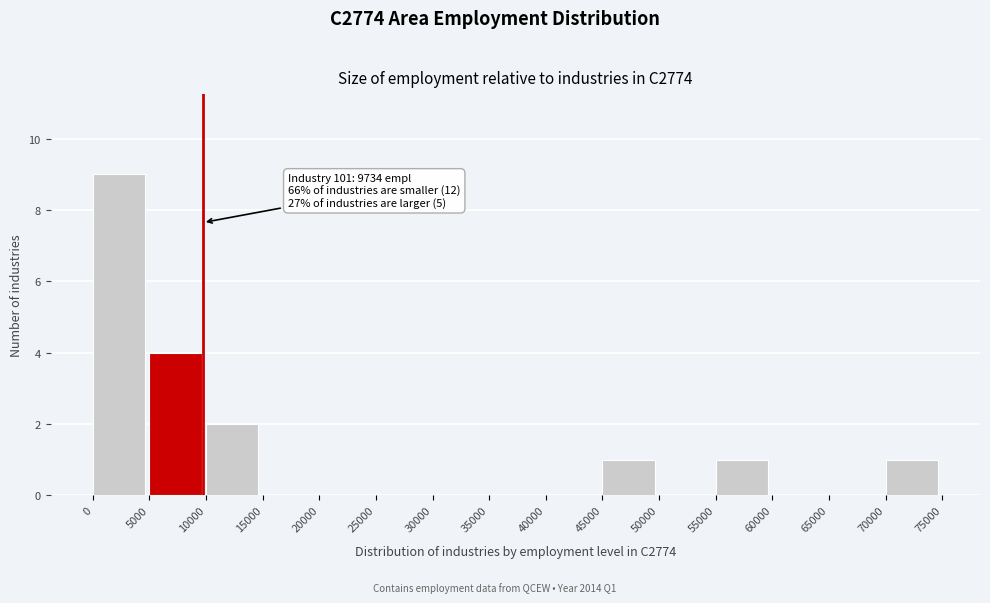

Over which range of the x-axis is the bar tallest?

0 to 5000